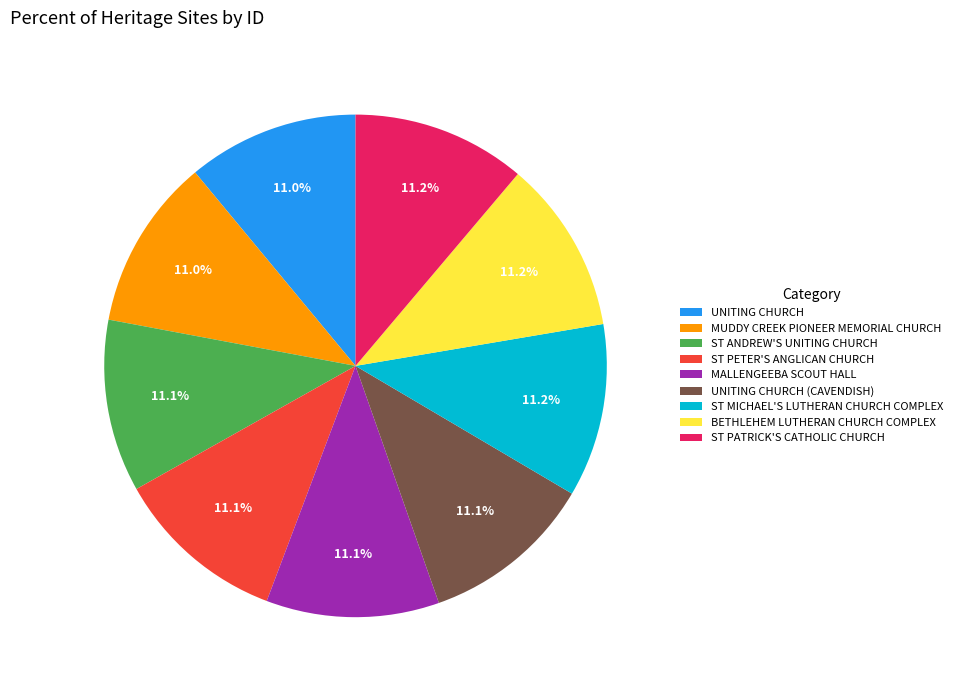

Does any single category account for the majority?

No